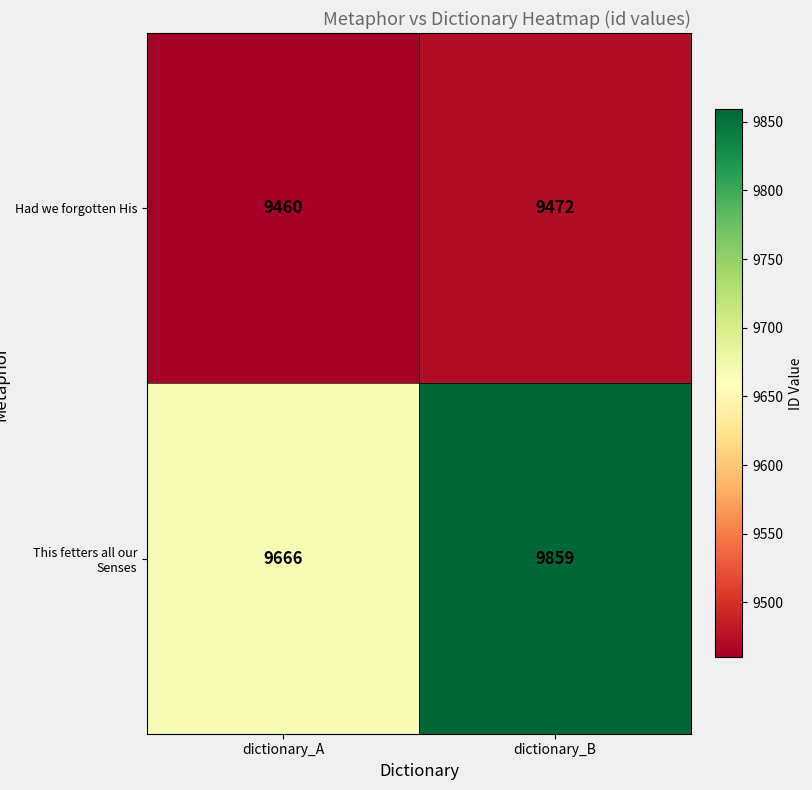

At which label is This fetters all our Senses closest to 9762?

dictionary_A